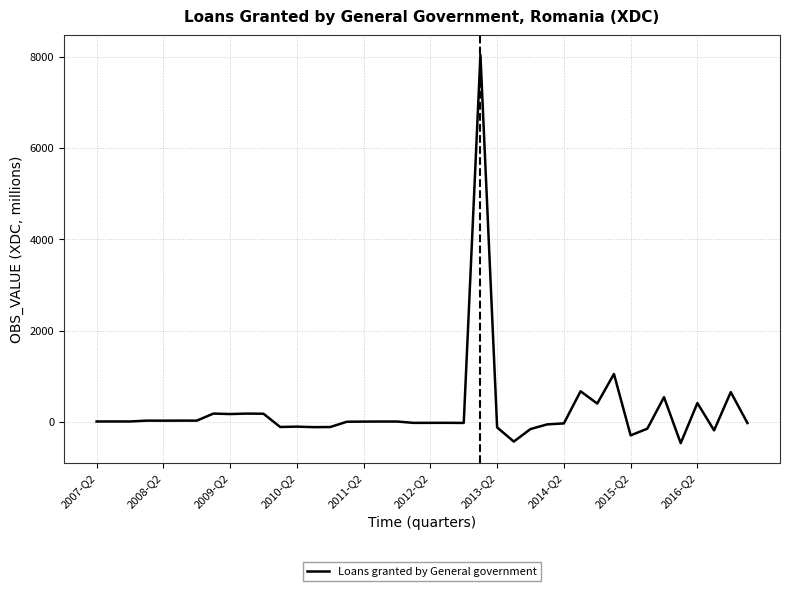

True or false: there are more than 0 points higher than both neighbors.

True